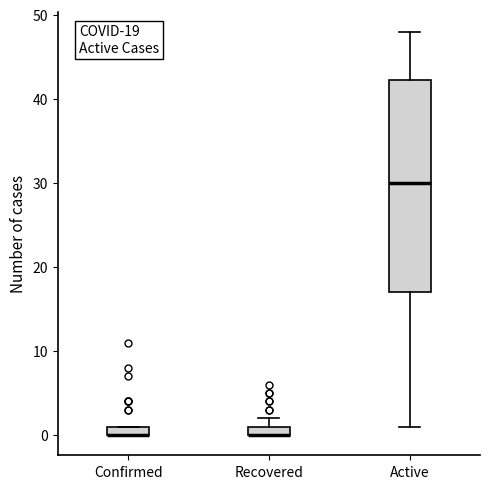

Which box is the tallest, from its lower edge to its upper edge?

Active